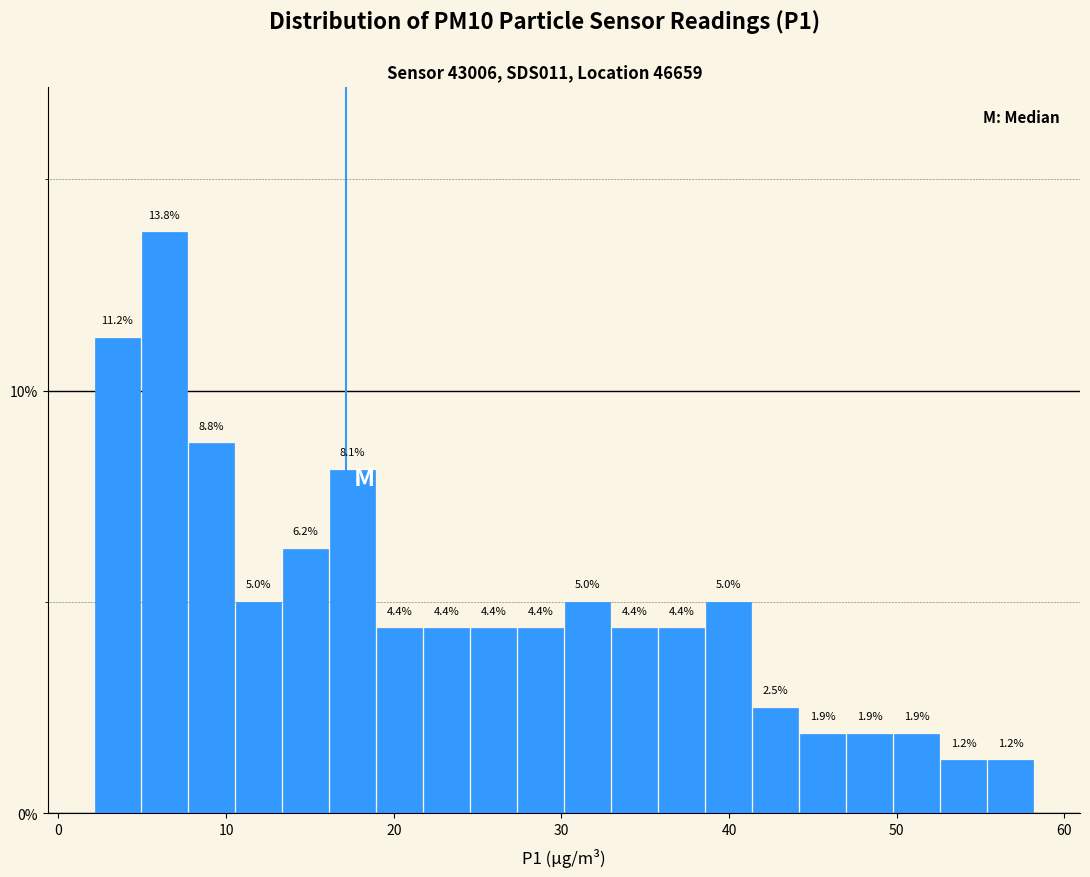

Around what value on the x-axis is the tallest bar? Give the approximate position of its centre, as read against the axis.

6